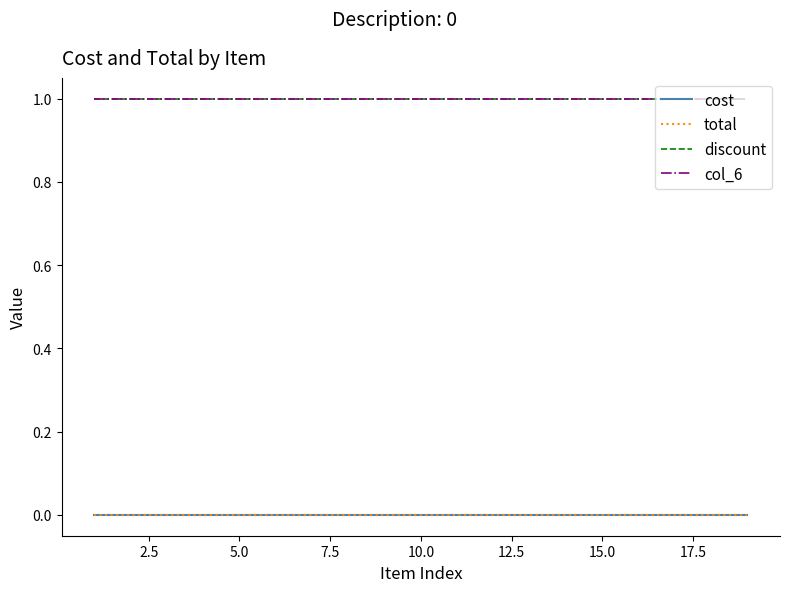

At how many categories does at least one series exceed 0?

19